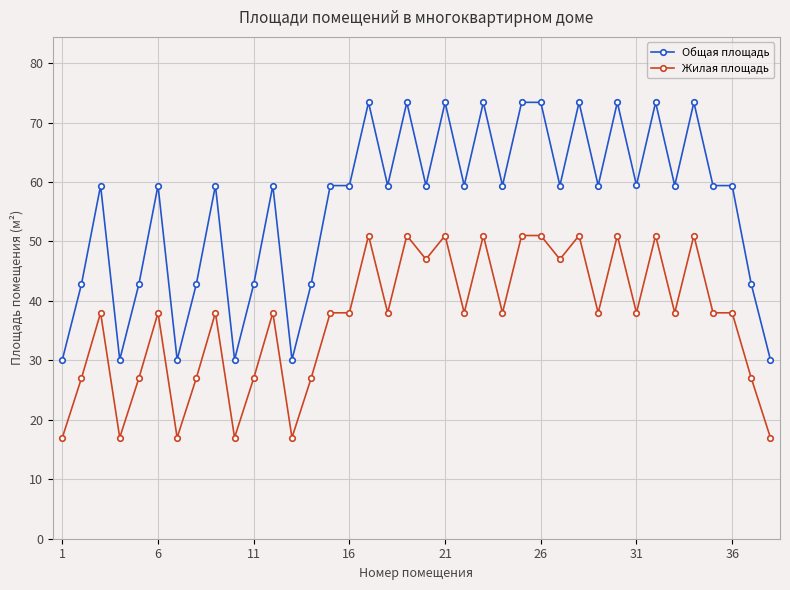

What is the highest value of the Жилая площадь series?

51.0